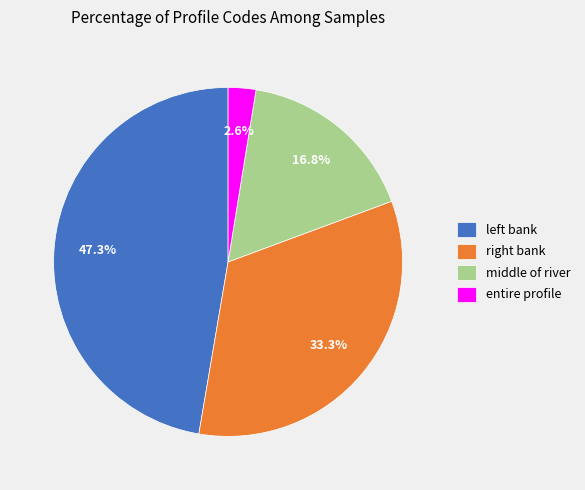

Rank the categories by value from lowest to highest.

entire profile, middle of river, right bank, left bank